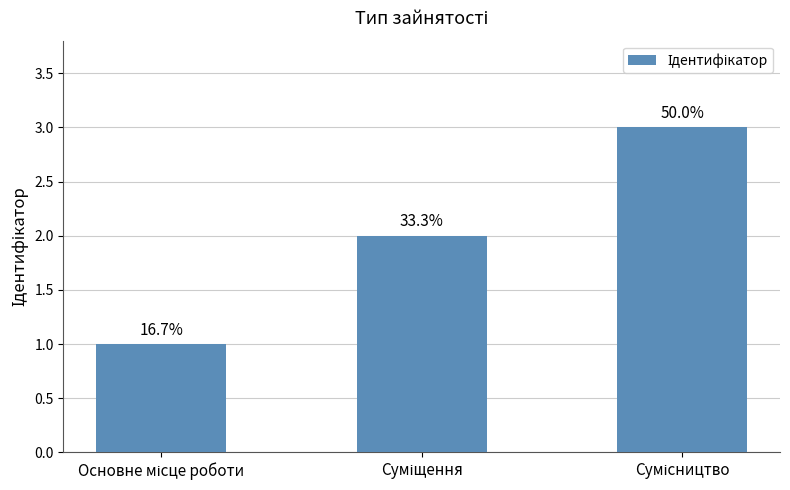

What is the smallest value displayed?

1